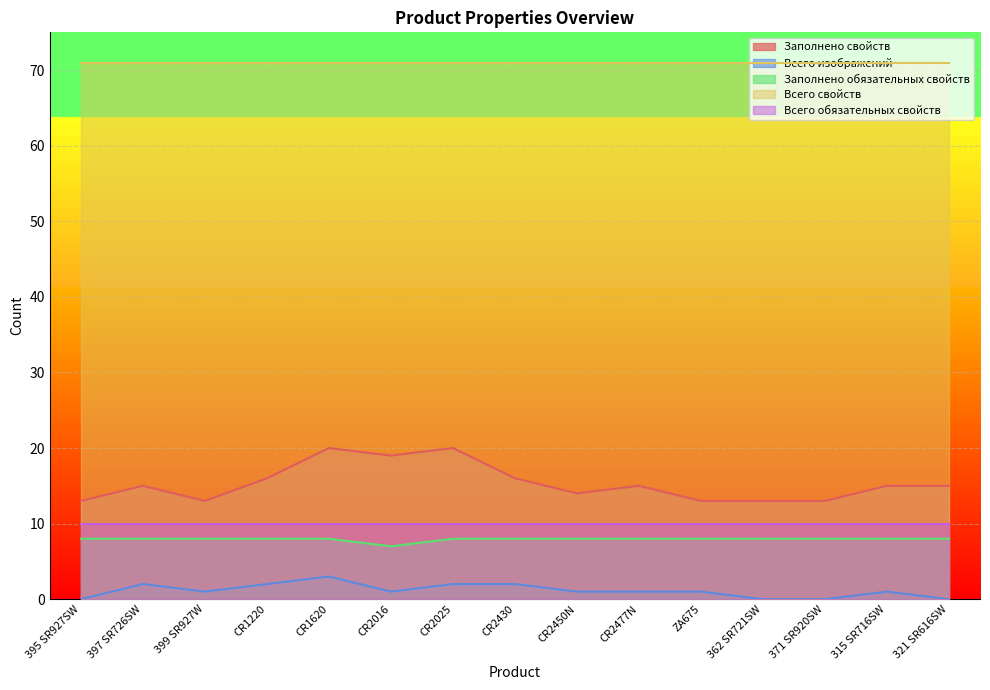

What is the sum of the Всего изображений values at CR2016 and CR1620?

4